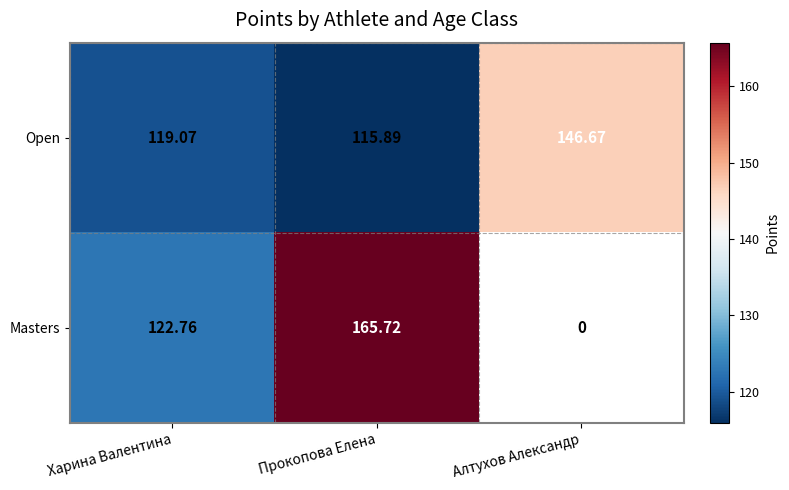

Where is Open nearest to the value 131?

Харина Валентина